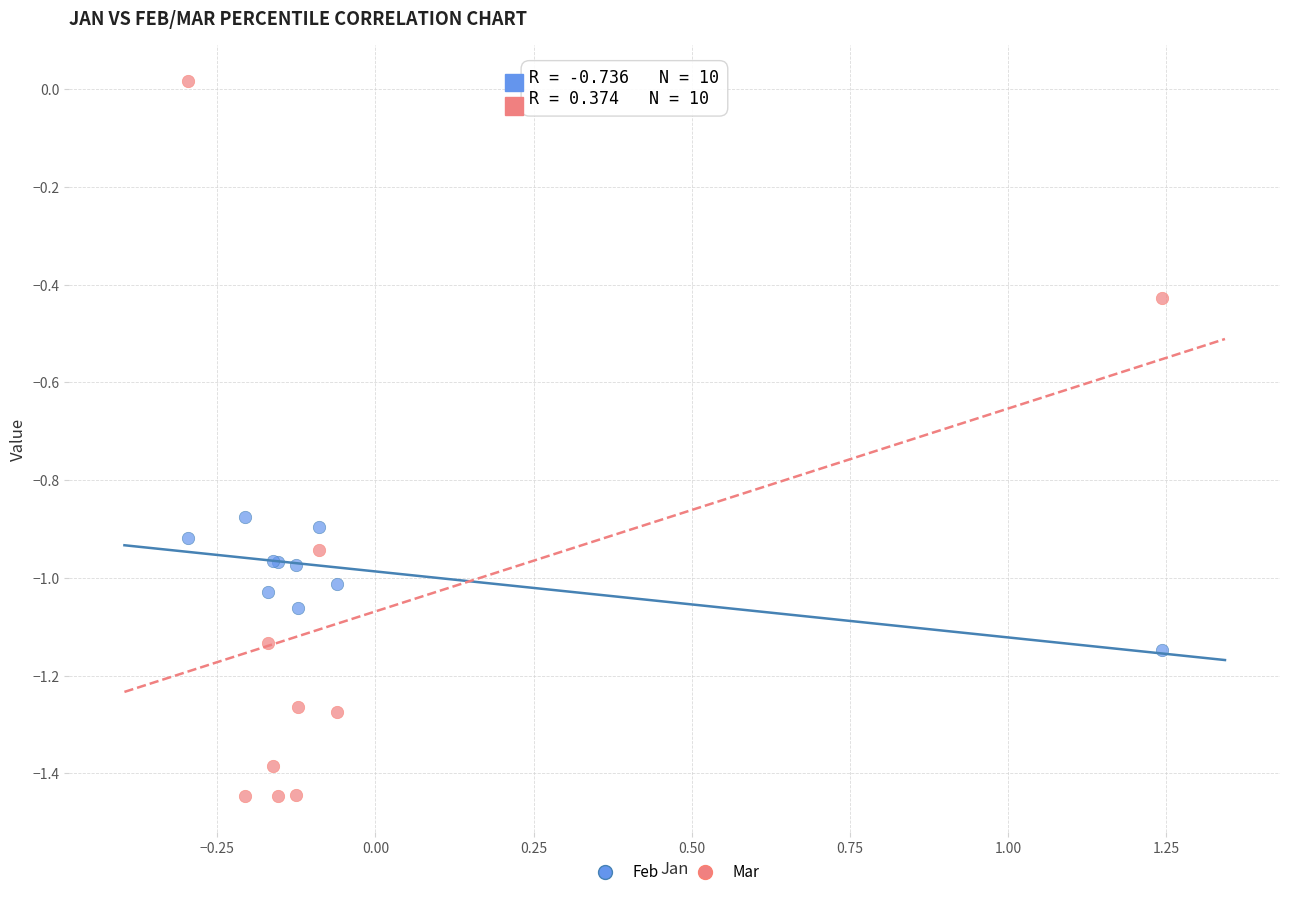

Which series contains the lowest Y value?

Mar